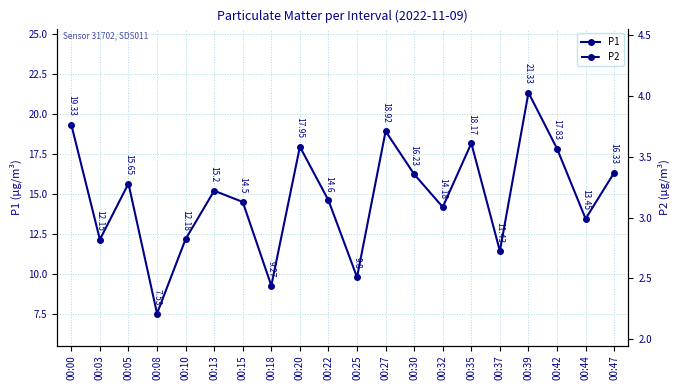

Reading right to left, what are all the values shown in this chart?

P1: 00:47=16.3	00:44=13.4	00:42=17.8	00:39=21.3	00:37=11.4	00:35=18.2	00:32=14.2	00:30=16.2	00:27=18.9	00:25=9.8	00:22=14.6	00:20=17.9	00:18=9.3	00:15=14.5	00:13=15.2	00:10=12.2	00:08=7.5	00:05=15.7	00:03=12.2	00:00=19.3
P2: 00:47=3.2	00:44=2.7	00:42=3.1	00:39=4.0	00:37=2.5	00:35=3.1	00:32=2.9	00:30=3.2	00:27=3.2	00:25=2.6	00:22=3.0	00:20=3.1	00:18=2.7	00:15=3.2	00:13=2.9	00:10=3.0	00:08=2.9	00:05=3.0	00:03=2.5	00:00=3.3